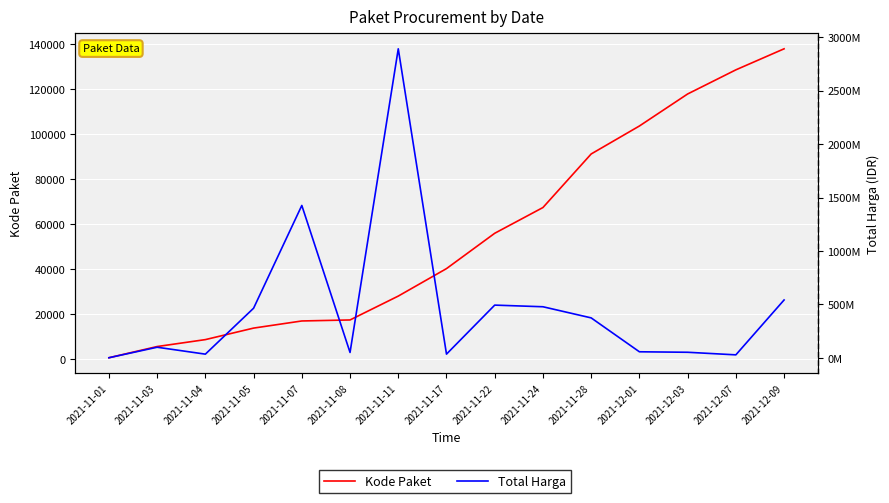

What is the sum of all Kode Paket values?

832115